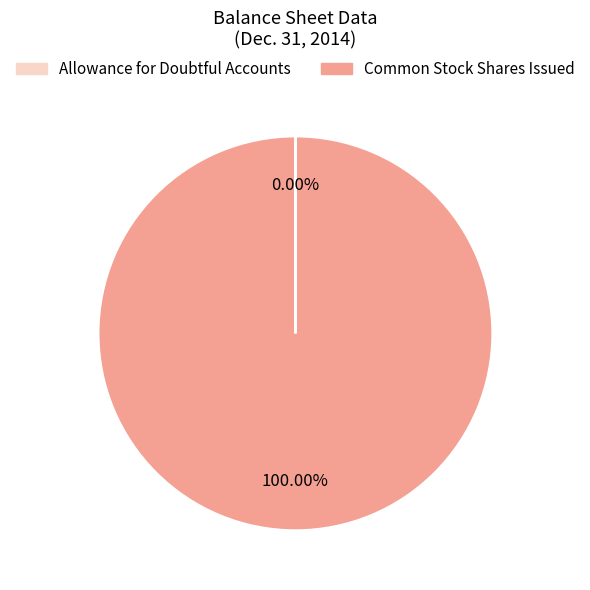

Does any single category account for the majority?

Yes